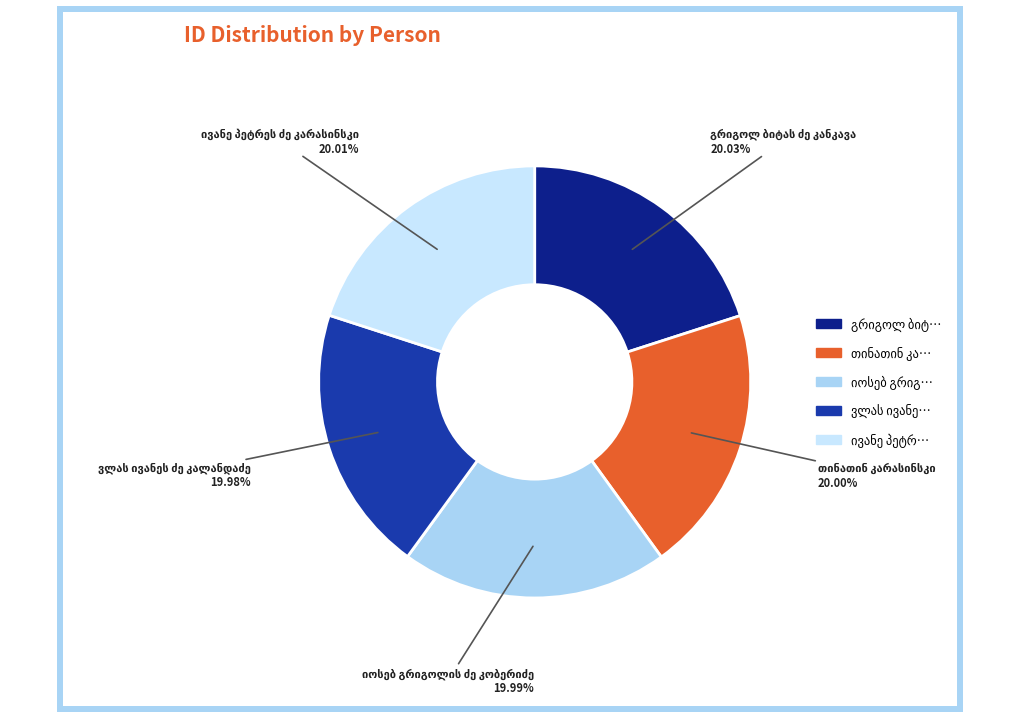

Is there a majority slice in this chart?

No